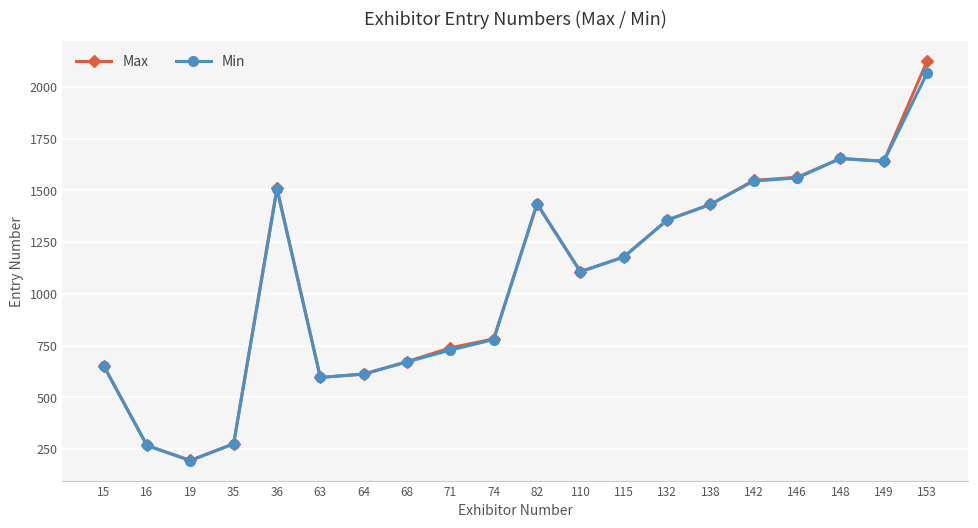

Which series has the largest range (max minus min)?

Max